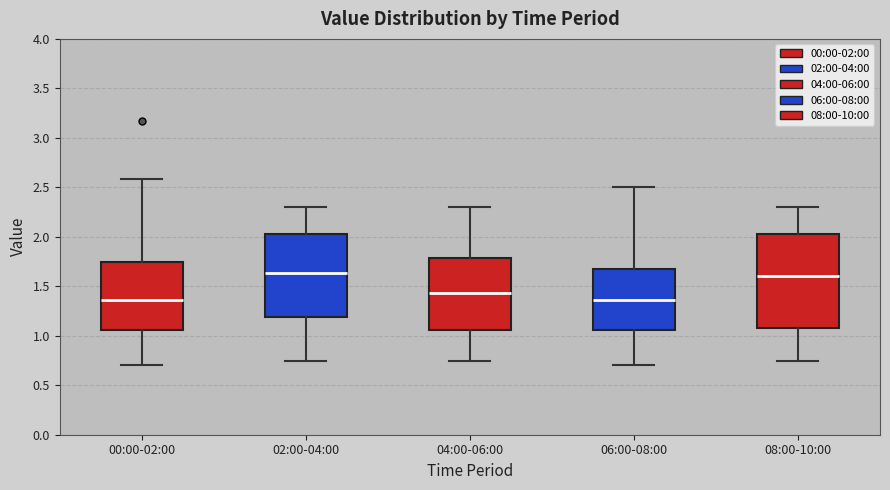

Reading left to right, transcribe this box plot: for each box, give where its median line is, the range the box spans, and where its two whiskers end, as read against the y-axis. The values are not printed on the chart, so give them approximately, as read against the axis.

00:00-02:00: median 1.35, box 1.05 to 1.75, whiskers 0.70 to 2.60
02:00-04:00: median 1.65, box 1.20 to 2.05, whiskers 0.75 to 2.30
04:00-06:00: median 1.45, box 1.05 to 1.80, whiskers 0.75 to 2.30
06:00-08:00: median 1.35, box 1.05 to 1.65, whiskers 0.70 to 2.50
08:00-10:00: median 1.60, box 1.10 to 2.05, whiskers 0.75 to 2.30